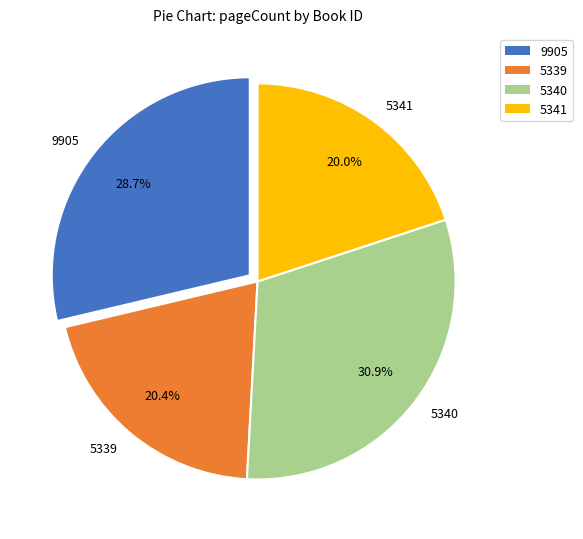

What is the ratio of the value at 5340 to the value at 9905?

1.1